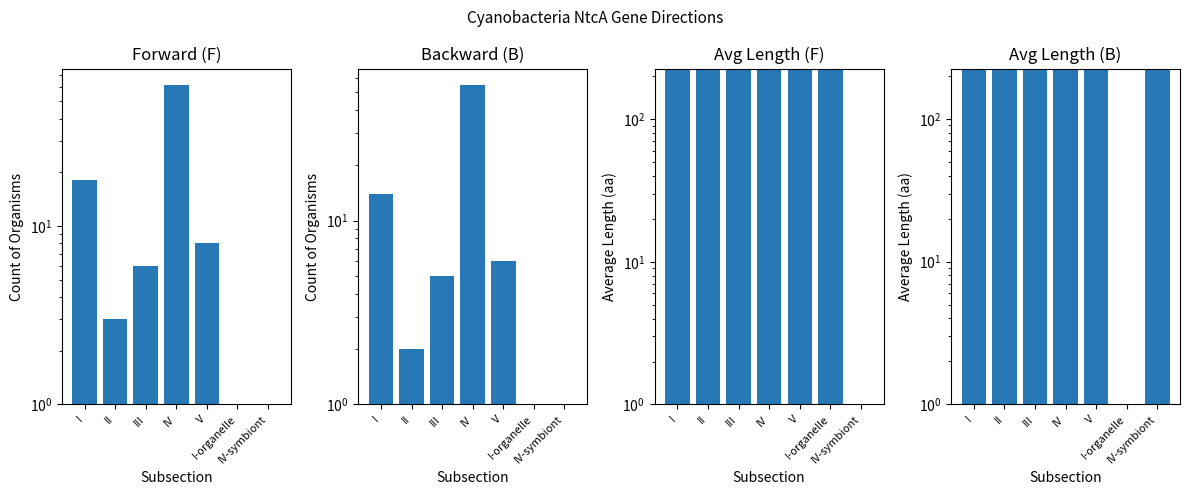

Is the value of F at V greater than the value of Avg Length B at III?

No